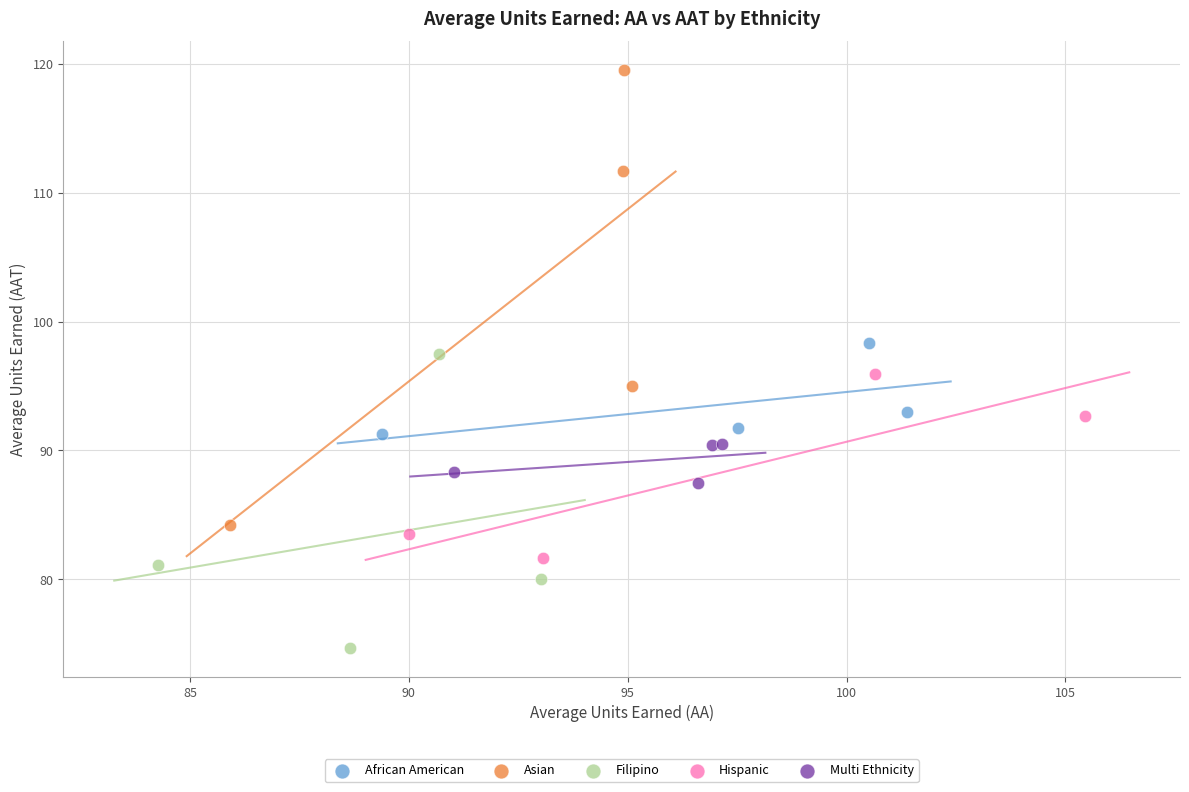

Which series has the widest spread of Y values?

Asian